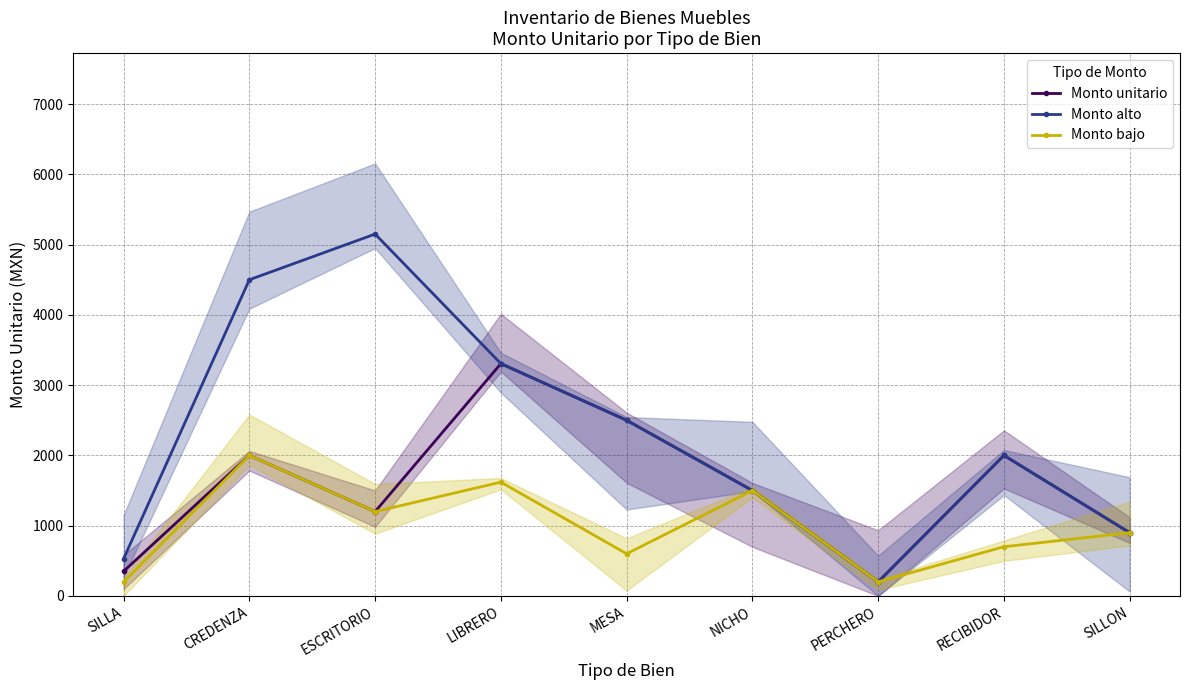

At how many categories does at least one series exceed 825?

7